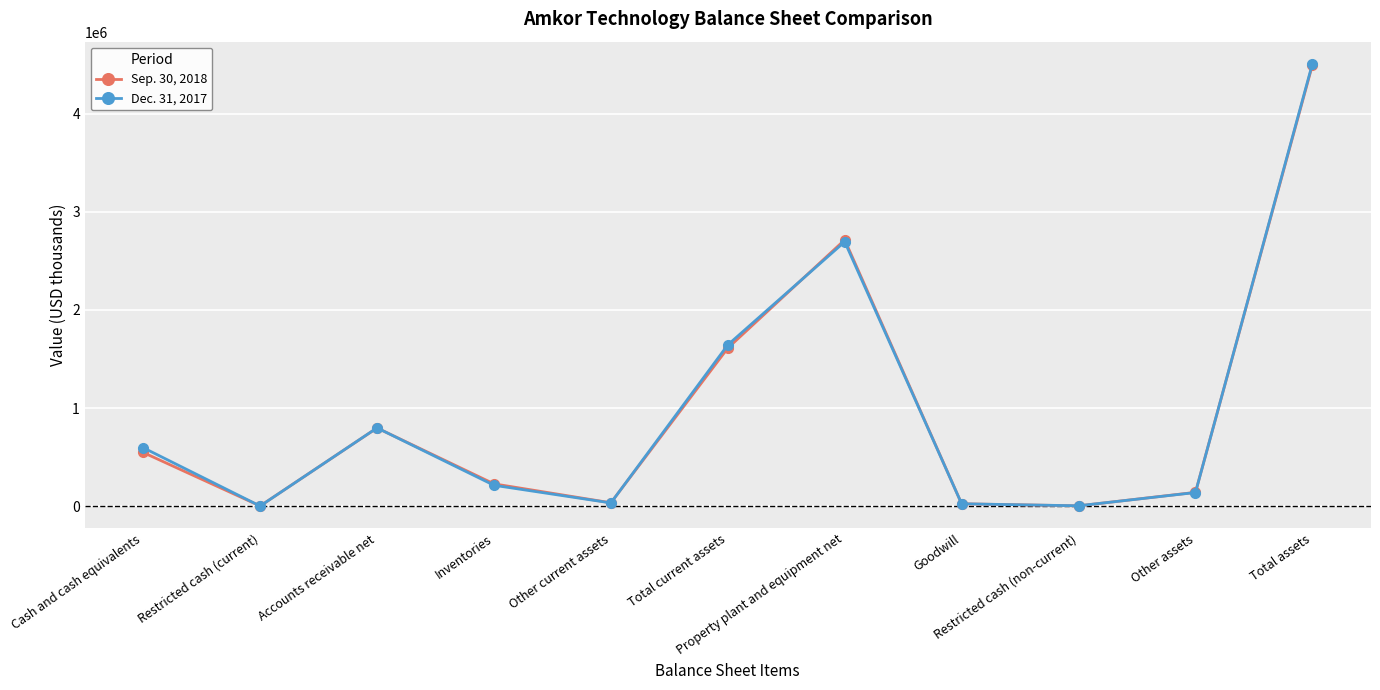

How many data points does each series have?

11